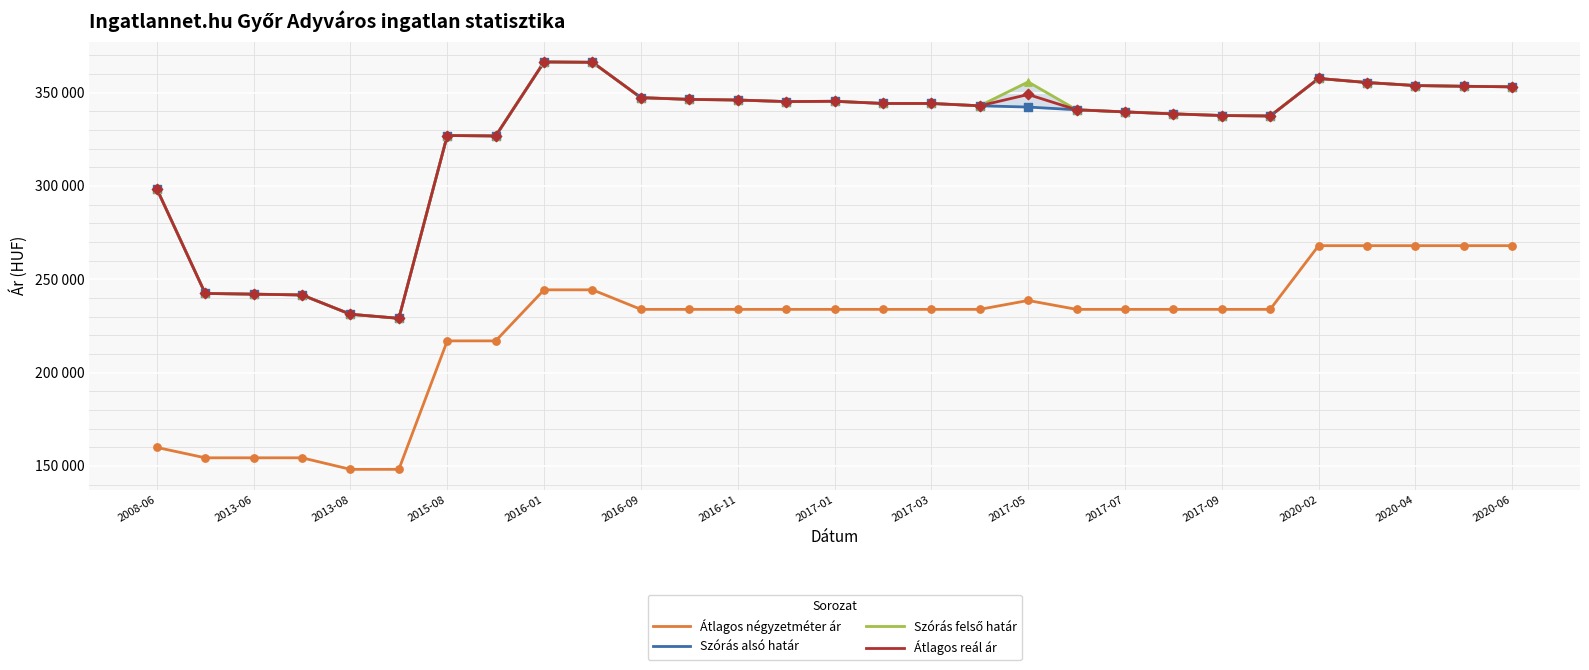

What are all the series names shown in the legend?

Átlagos négyzetméter ár, Szórás alsó határ, Szórás felső határ, Átlagos reál ár